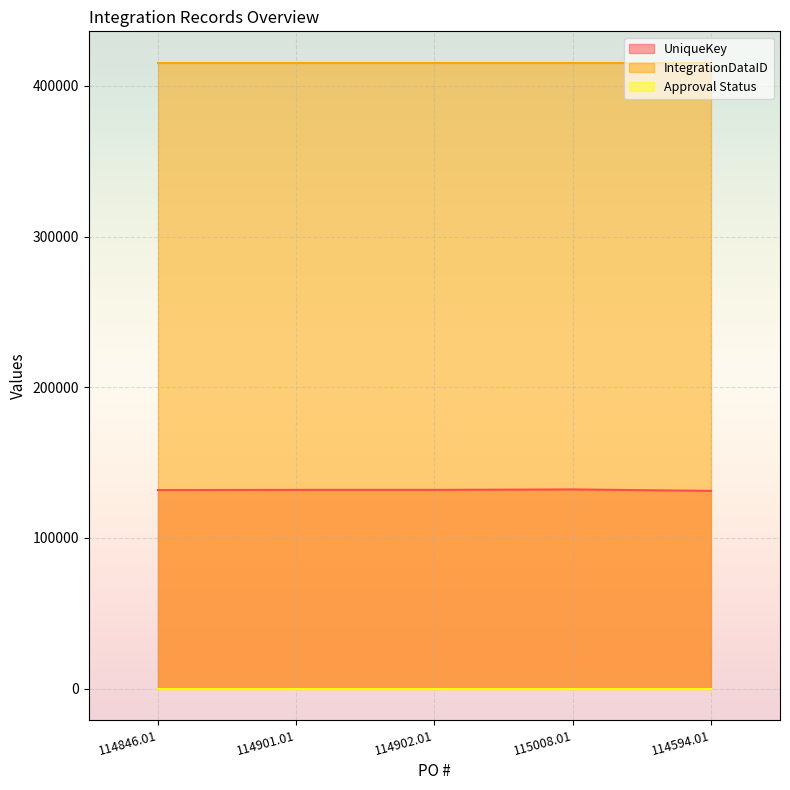

True or false: Approval Status and UniqueKey intersect in this chart.

False